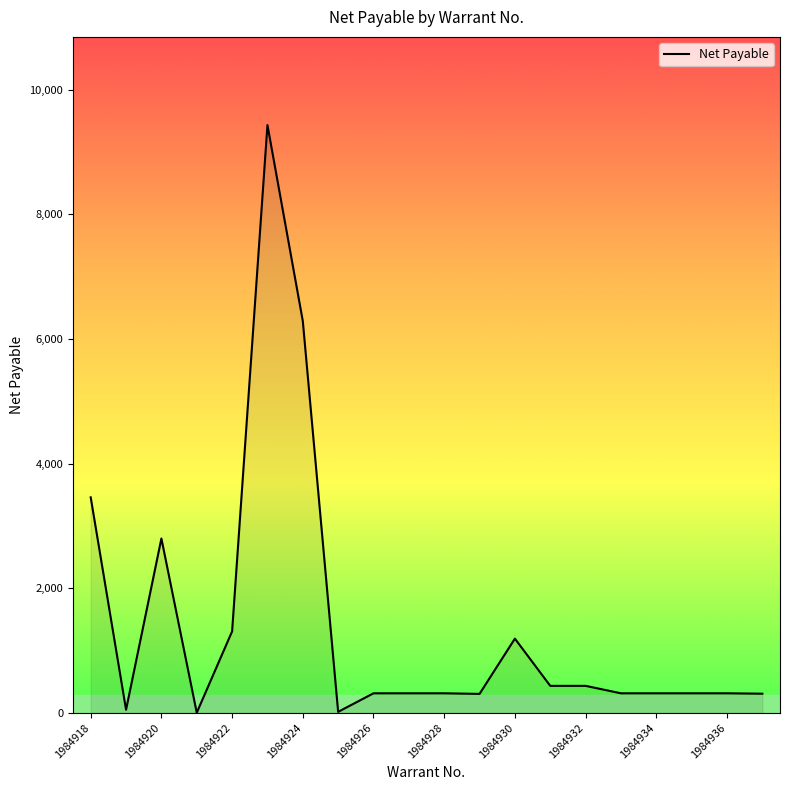

What is the difference between the maximum and minimum values?

9431.9